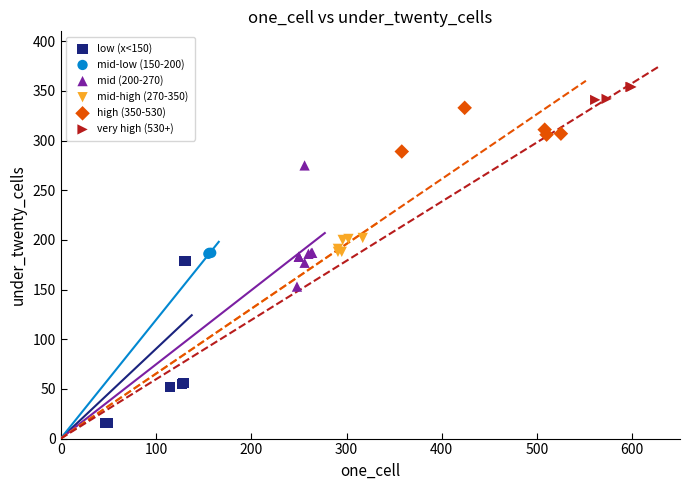

Which series has the widest spread of Y values?

low (x<150)